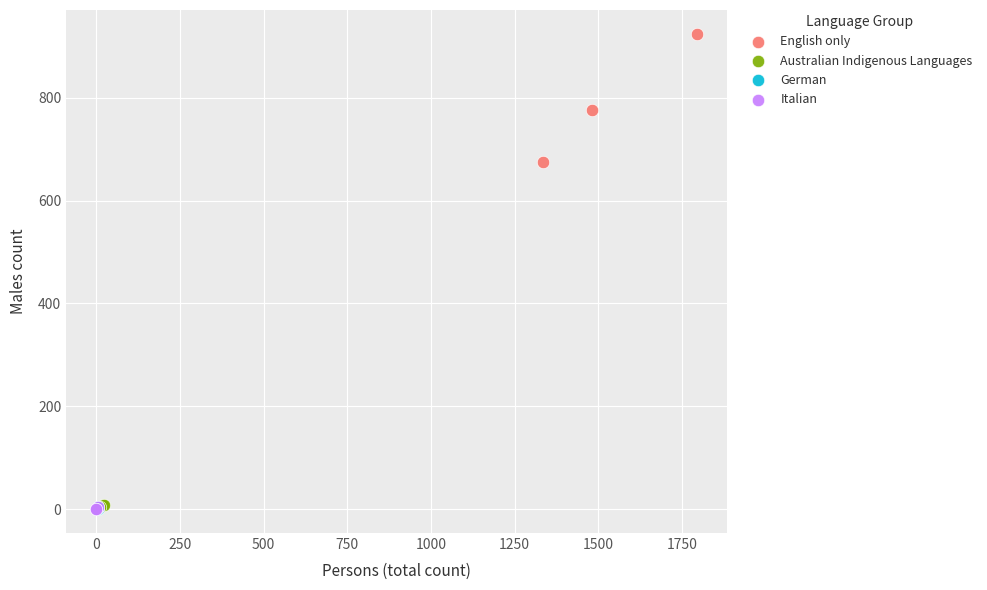

Which series contains the highest Y value?

English only